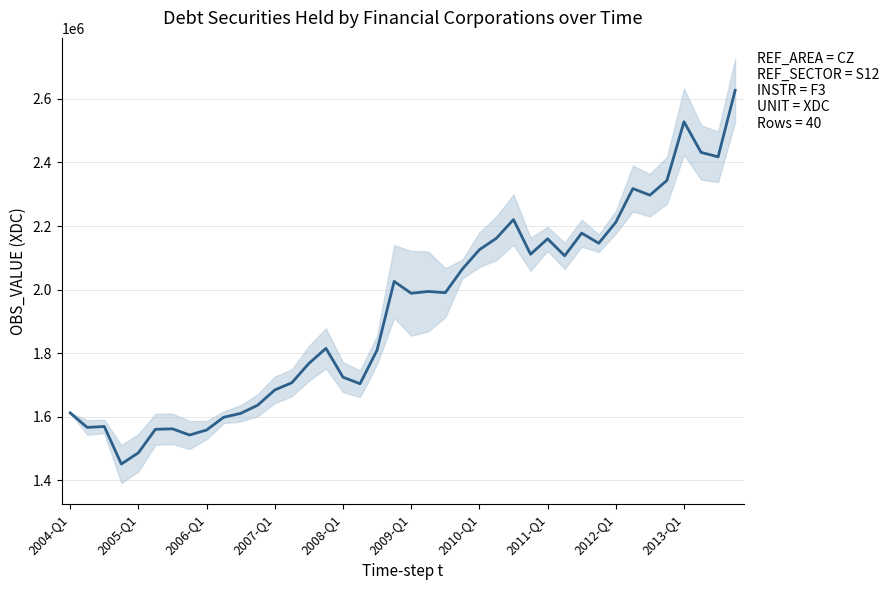

What position from the right is 26?

14